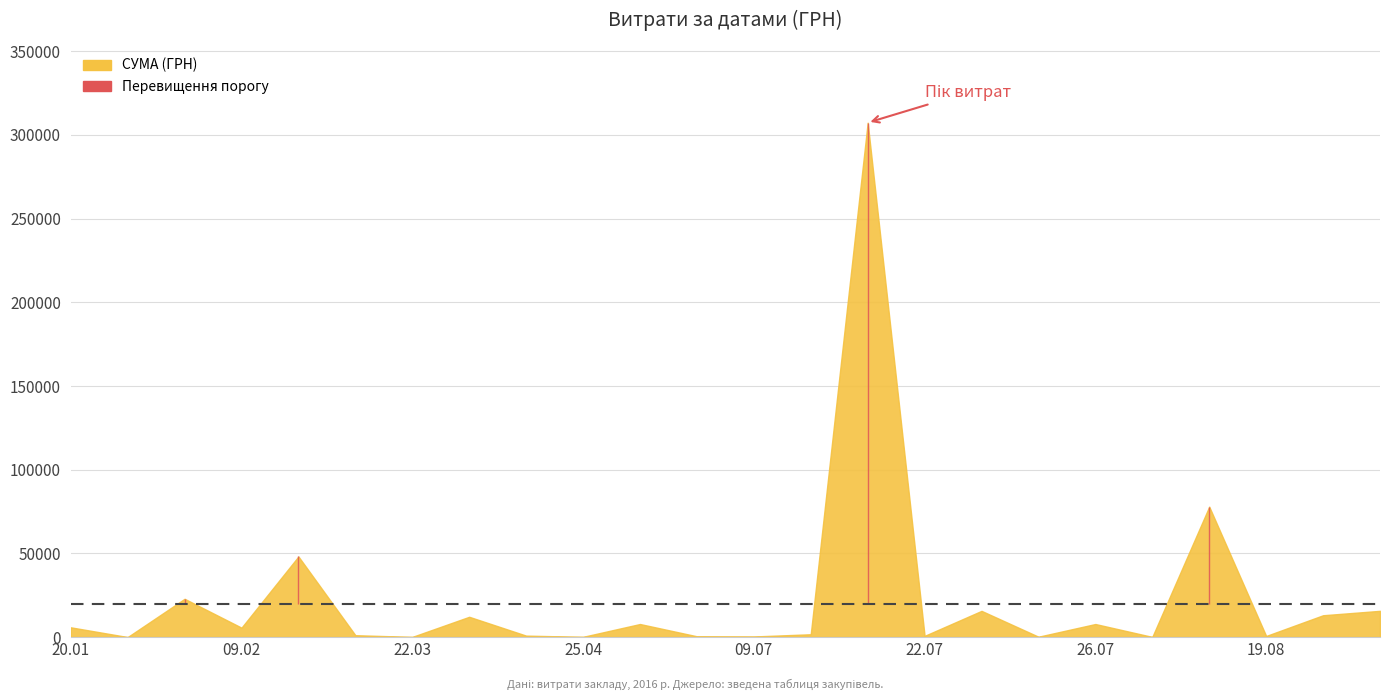

At which category does the chart reach its minimum across all series?

26.01.2016